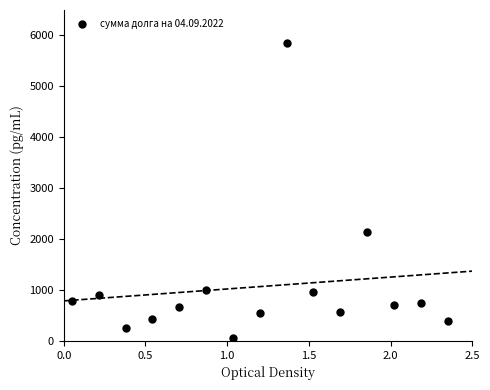

What is the range of Y values (max minus min)?

5800.0